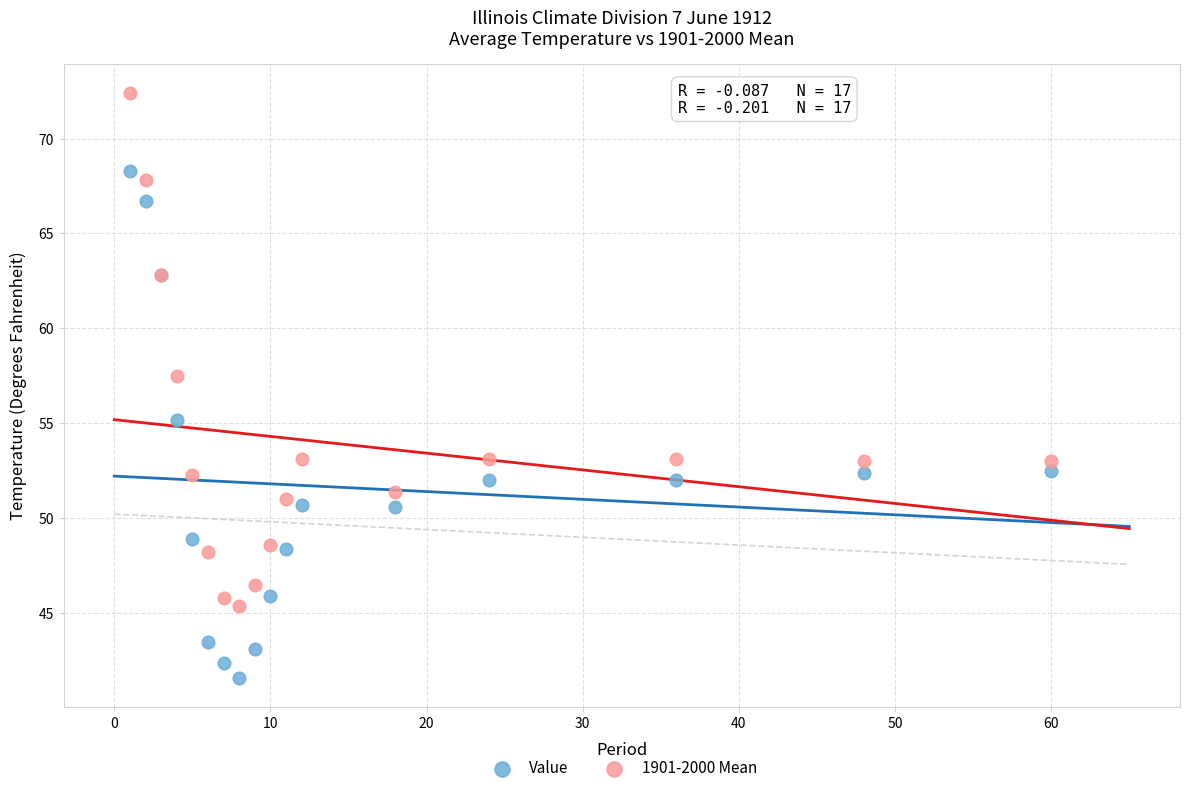

Which series has the widest spread of Y values?

1901-2000 Mean